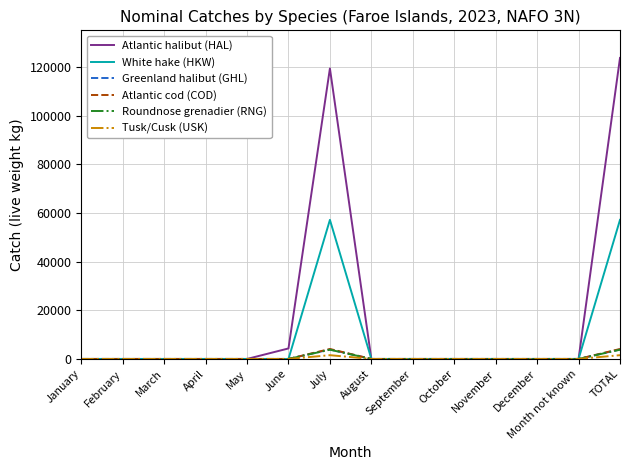

Reading right to left, transcribe all the data shown in this chart.

Atlantic halibut (HAL): 123666	0	0	0	0	0	0	119346	4320	0	0	0	0	0
White hake (HKW): 57139	0	0	0	0	0	0	57139	0	0	0	0	0	0
Greenland halibut (GHL): 3901	0	0	0	0	0	0	3901	0	0	0	0	0	0
Atlantic cod (COD): 4096	0	0	0	0	0	0	4096	0	0	0	0	0	0
Roundnose grenadier (RNG): 3796	0	0	0	0	0	0	3796	0	0	0	0	0	0
Tusk/Cusk (USK): 1549	0	0	0	0	0	0	1549	0	0	0	0	0	0